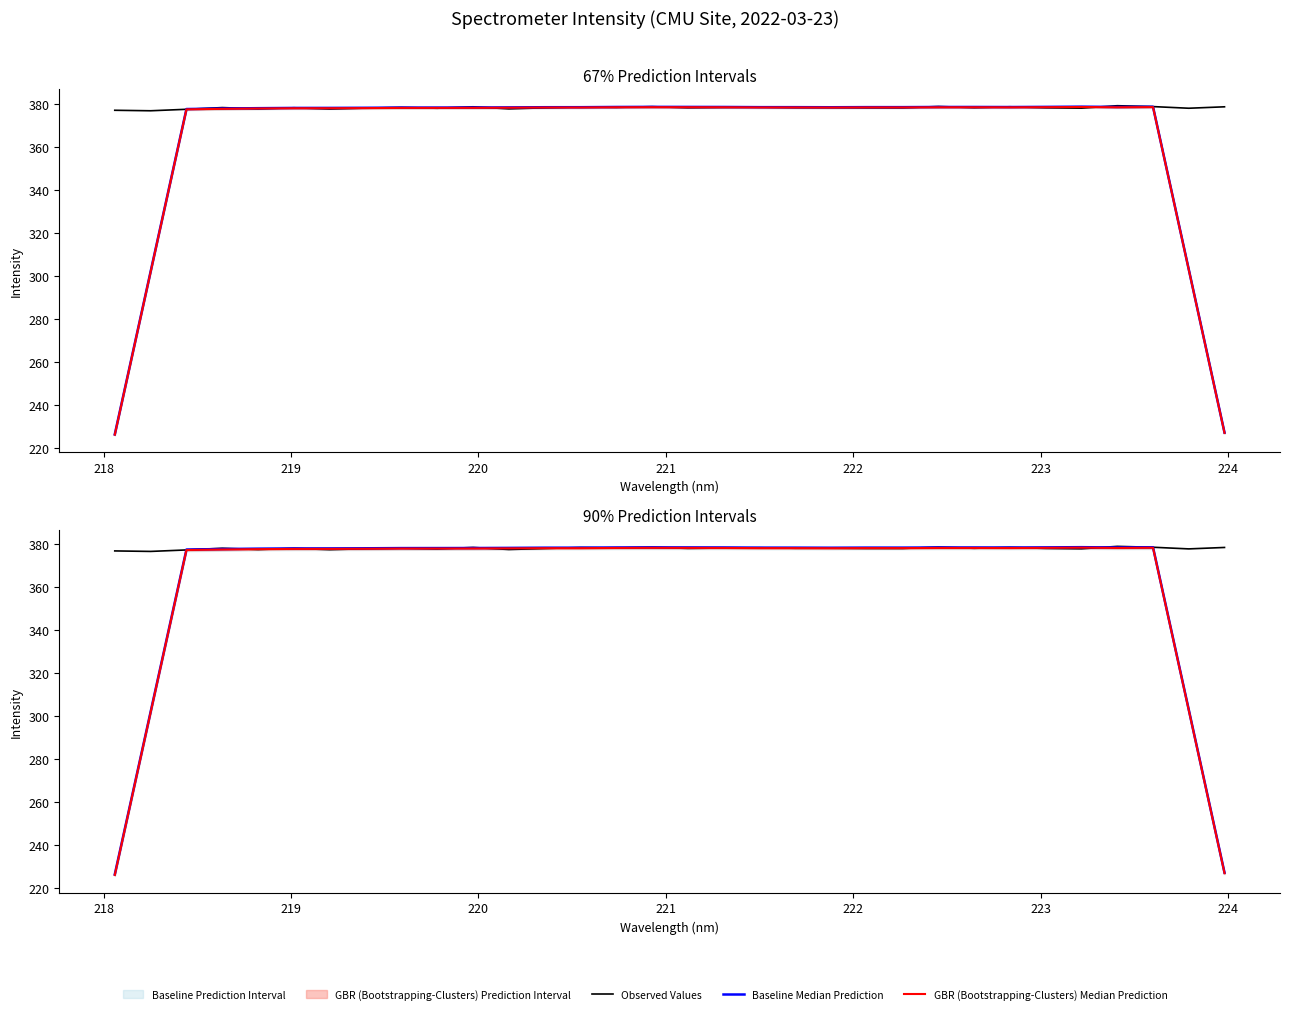

Where do Baseline Median Prediction and Observed Values first cross each other?

218 and 219